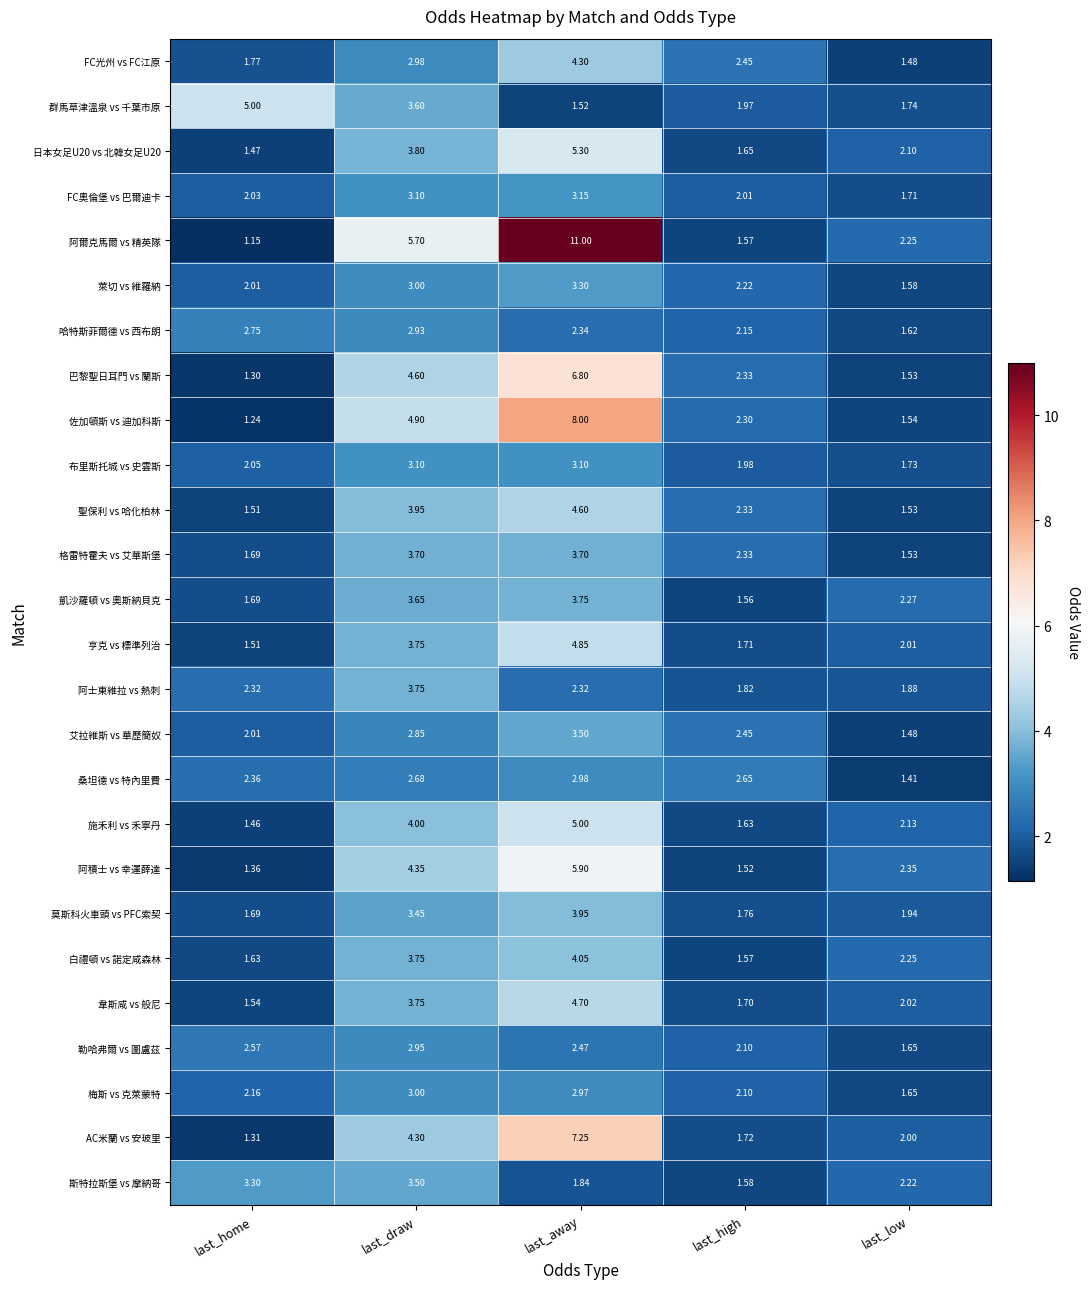

At which label is 斯特拉斯堡 vs 摩納哥 closest to 2?

last_away